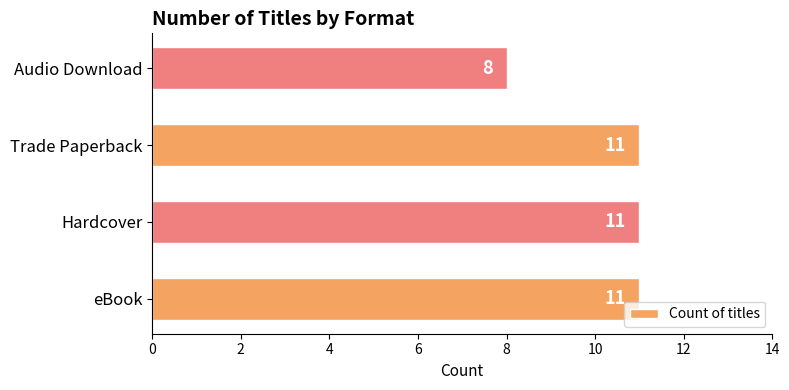

Reading top to bottom, what are all the values shown in this chart?

8	11	11	11